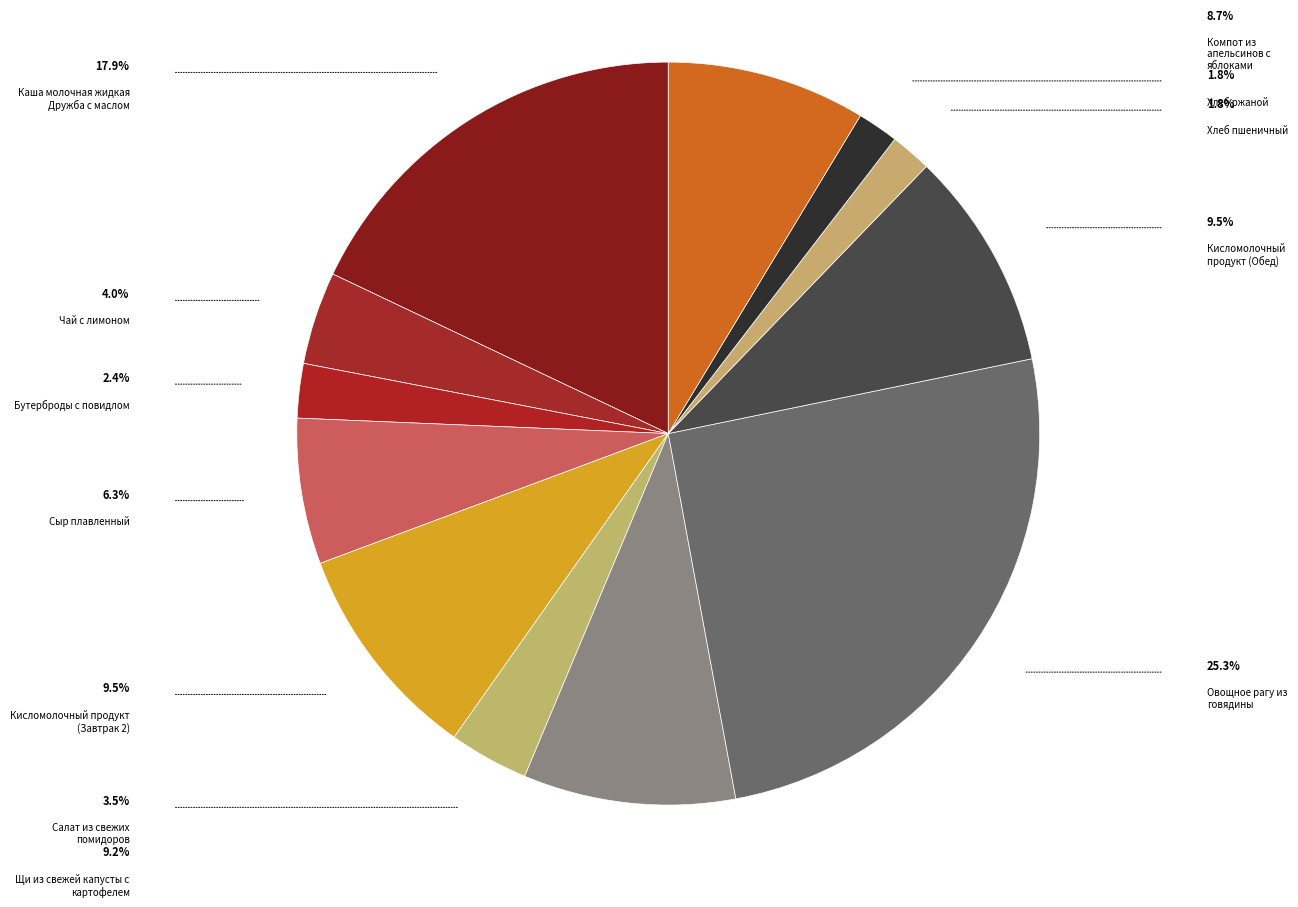

To the nearest percent, what is the difference between the largest and smallest slice percentages?

24%